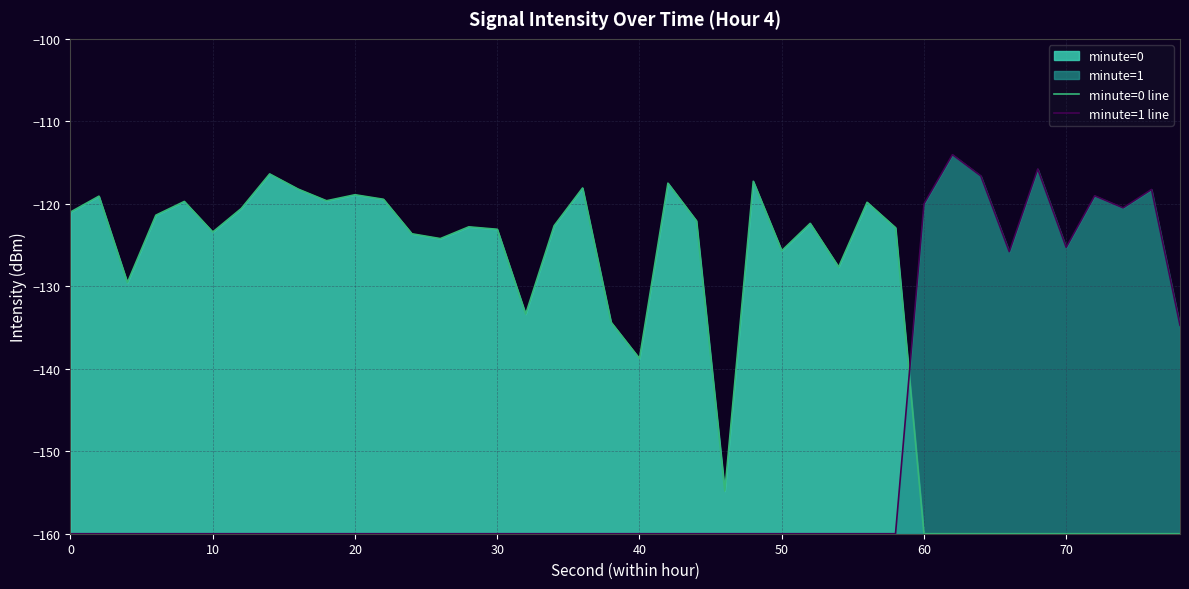

The minute=0 line series shows -69.5 at 70. True or false?

False